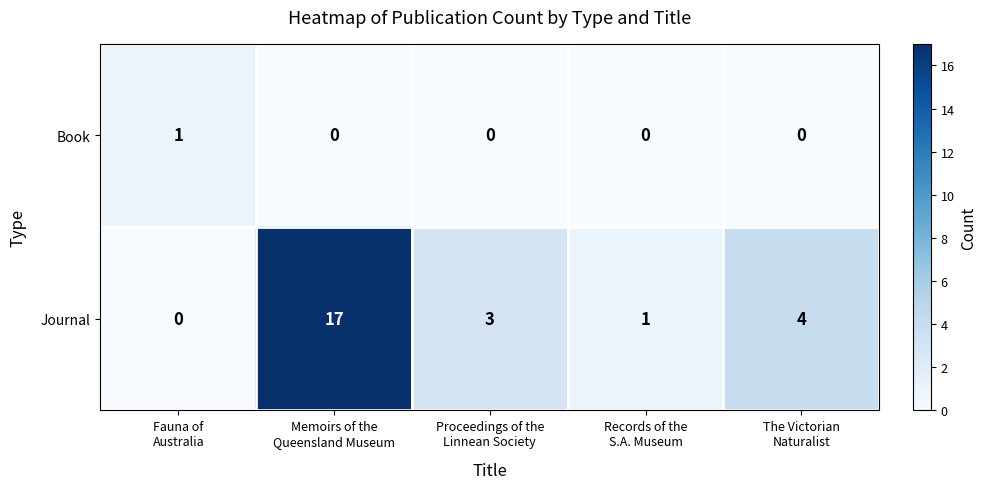

What is the maximum value shown in the chart?

17